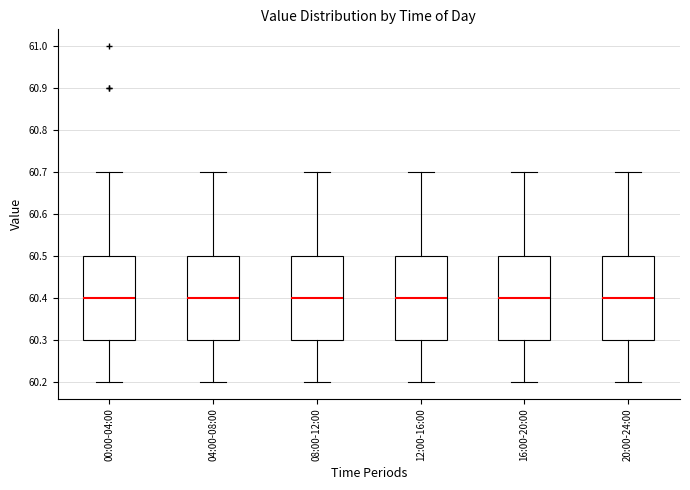

Reading left to right, read every box against the y-axis: the position of its median line, the range the box covers, and the ends of its whiskers. The values are not printed on the chart, so give them approximately, as read against the axis.

00:00-04:00: median 60.4, box 60.3 to 60.5, whiskers 60.2 to 60.7
04:00-08:00: median 60.4, box 60.3 to 60.5, whiskers 60.2 to 60.7
08:00-12:00: median 60.4, box 60.3 to 60.5, whiskers 60.2 to 60.7
12:00-16:00: median 60.4, box 60.3 to 60.5, whiskers 60.2 to 60.7
16:00-20:00: median 60.4, box 60.3 to 60.5, whiskers 60.2 to 60.7
20:00-24:00: median 60.4, box 60.3 to 60.5, whiskers 60.2 to 60.7